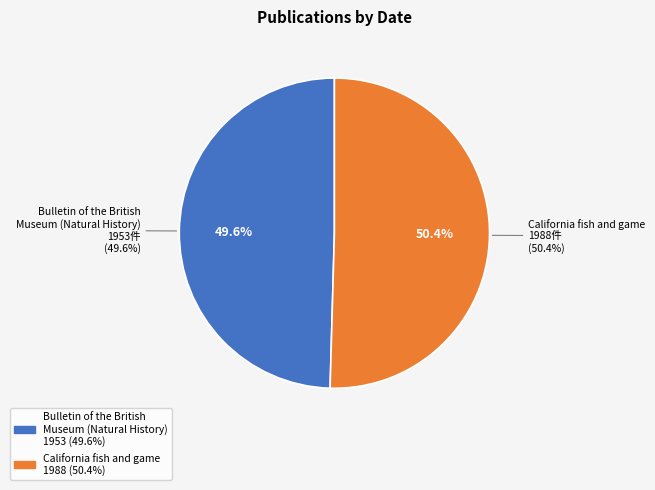

How many slices are in this pie chart?

2